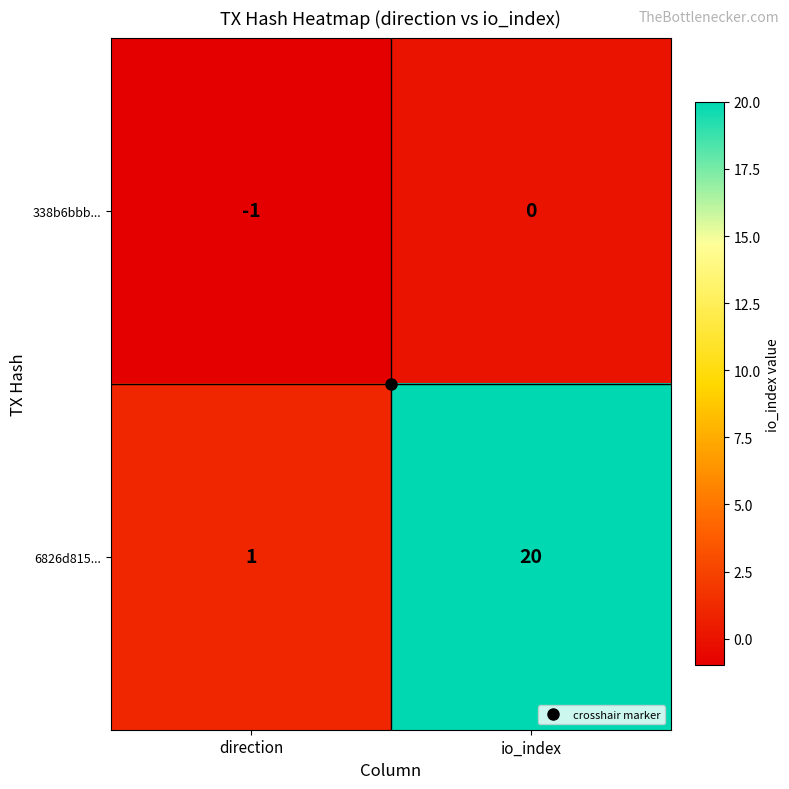

Where is 338b6bbb... nearest to the value 0?

io_index